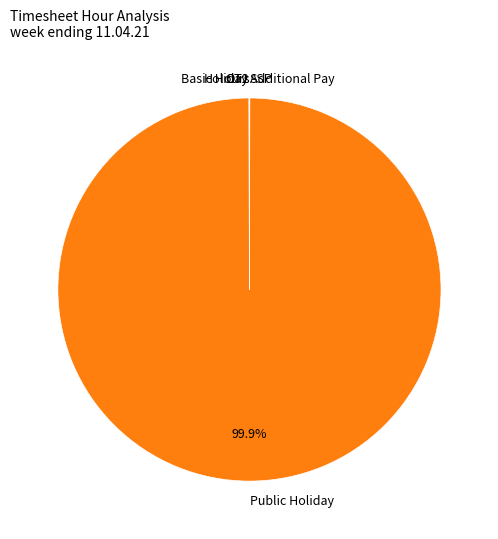

Is there any slice that represents more than half of the pie?

Yes